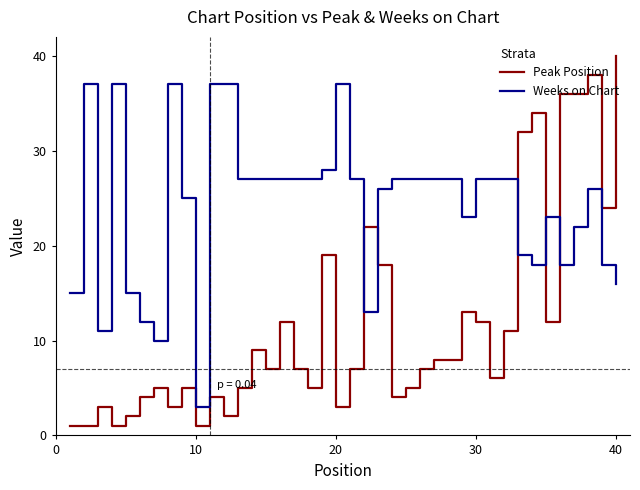

Which series ends up on top after the final intersection of Weeks on Chart and Peak Position?

Peak Position